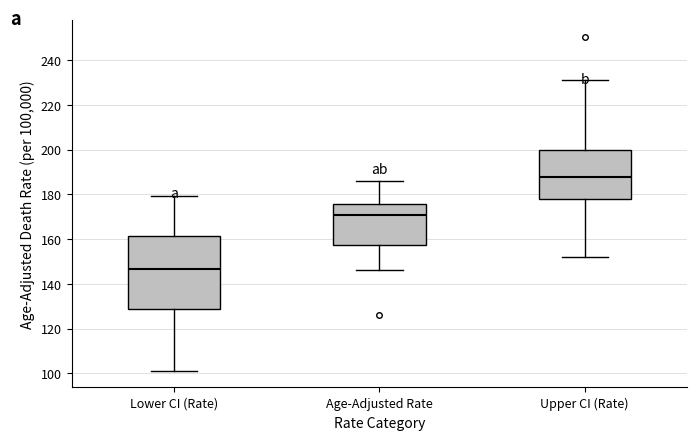

Which box's median line is the lowest?

Lower CI (Rate)